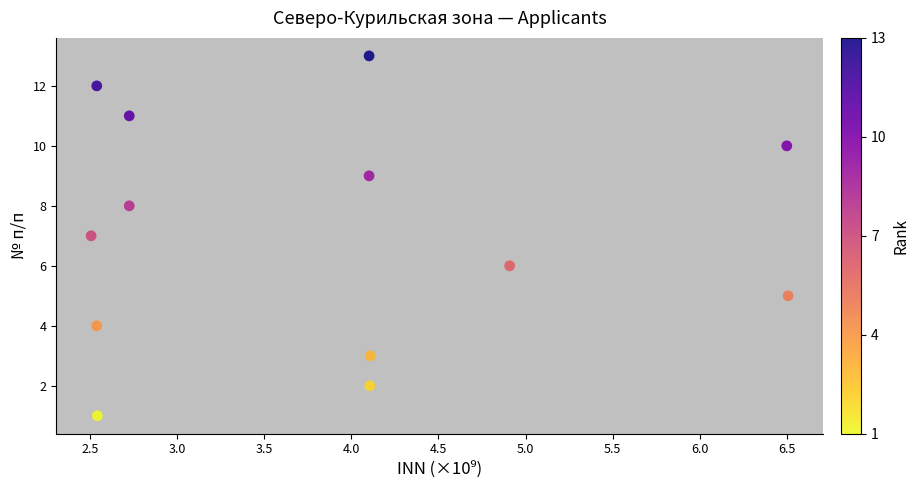

What is the range of Y values (max minus min)?

12